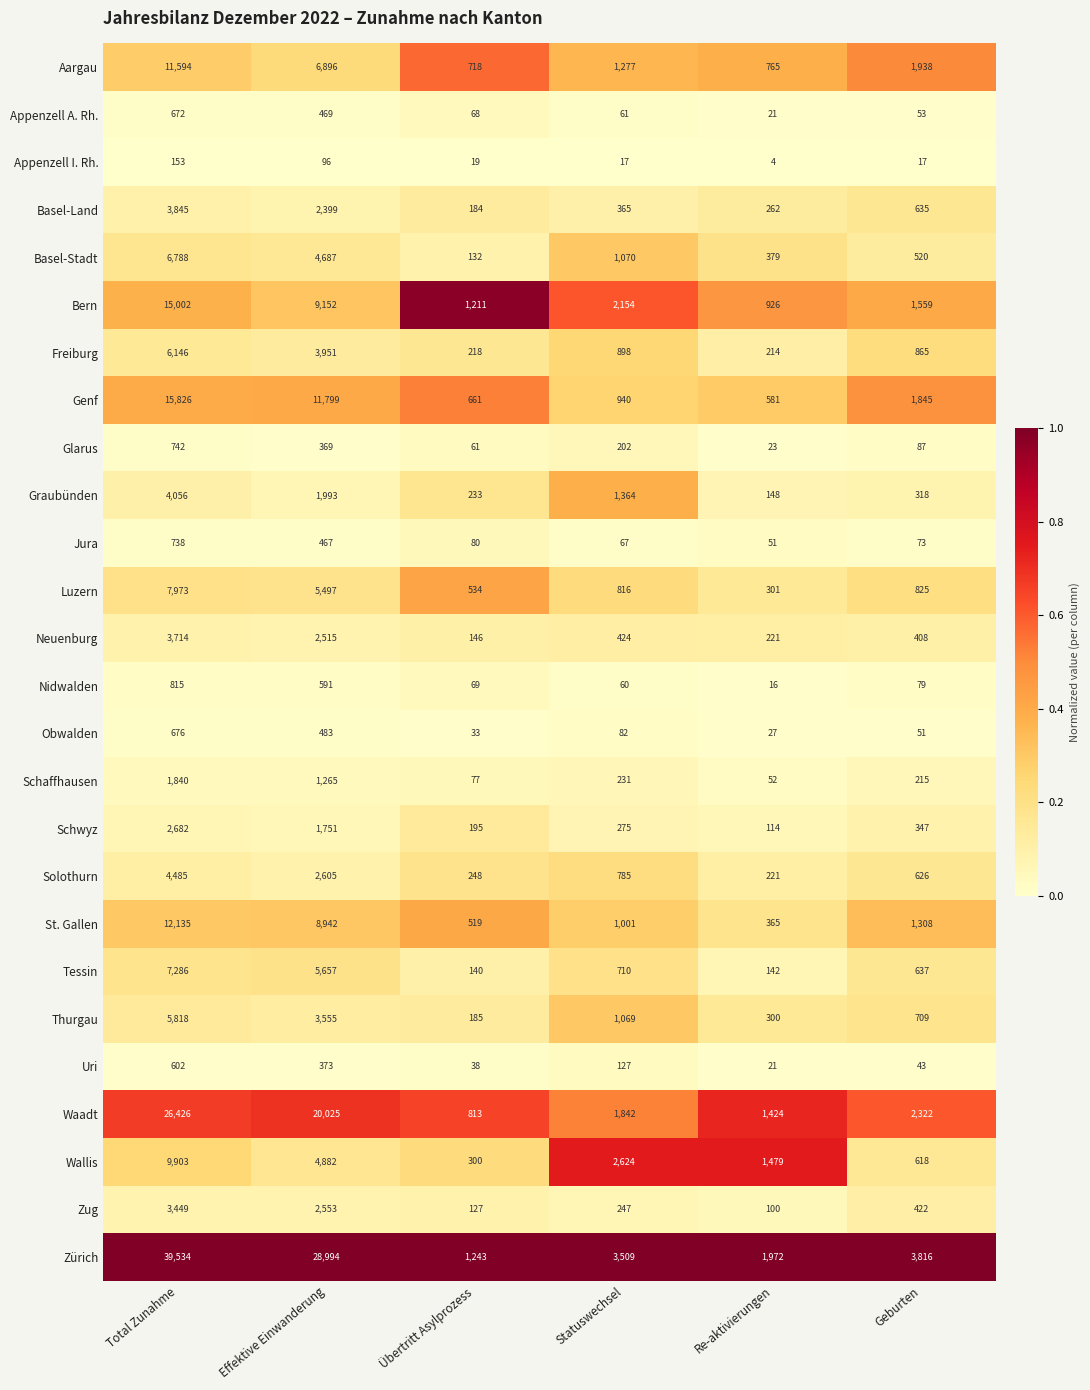

Which category has the lowest value across all series?

Re-aktivierungen